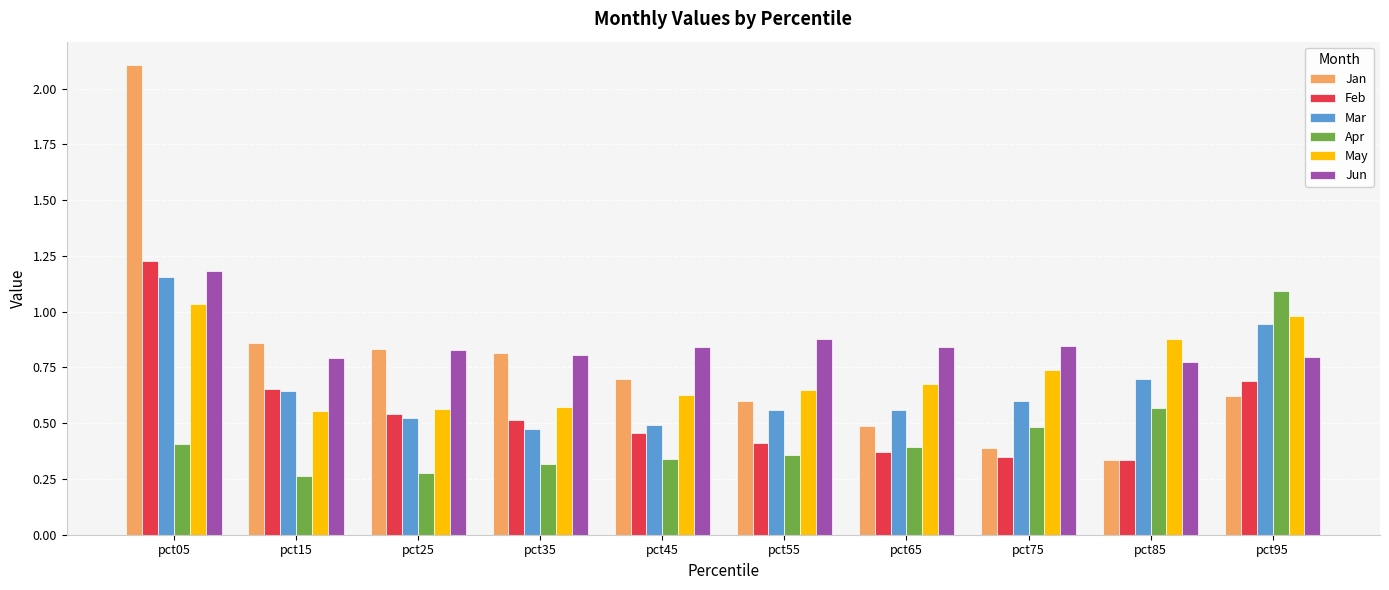

What is the sum of the Jun values at pct15 and pct85?

1.6